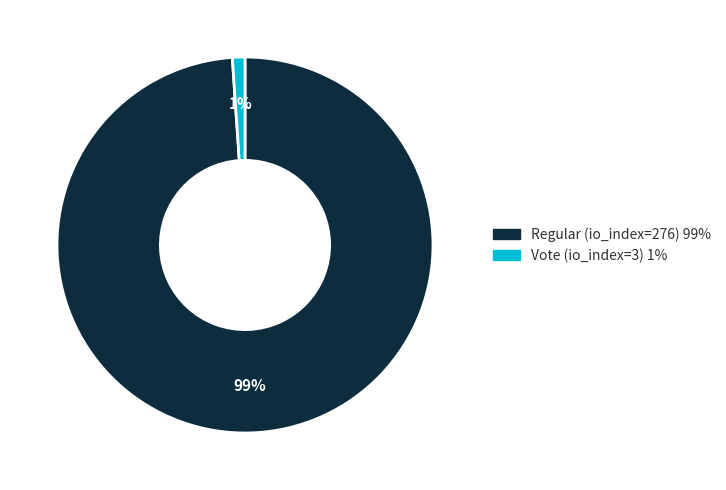

Is there any slice that represents more than half of the pie?

Yes